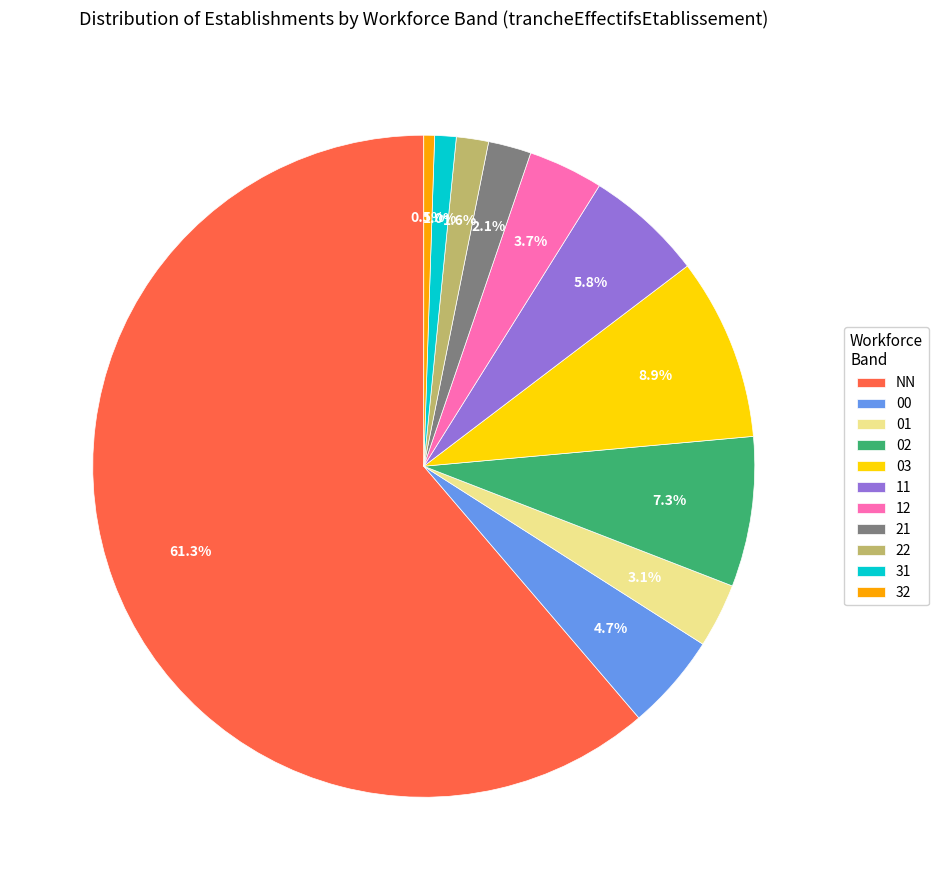

What percentage is the 22 slice, to the nearest percent?

2%